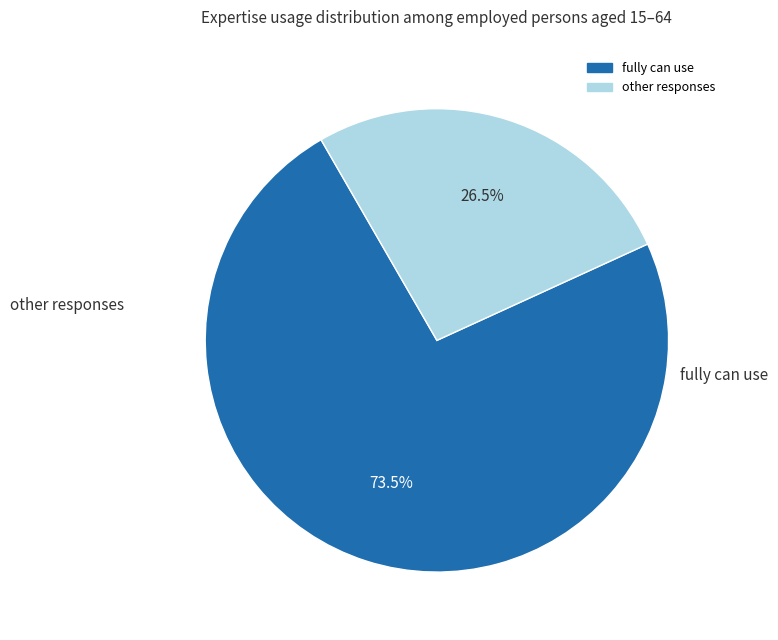

Is there any slice that represents more than half of the pie?

Yes